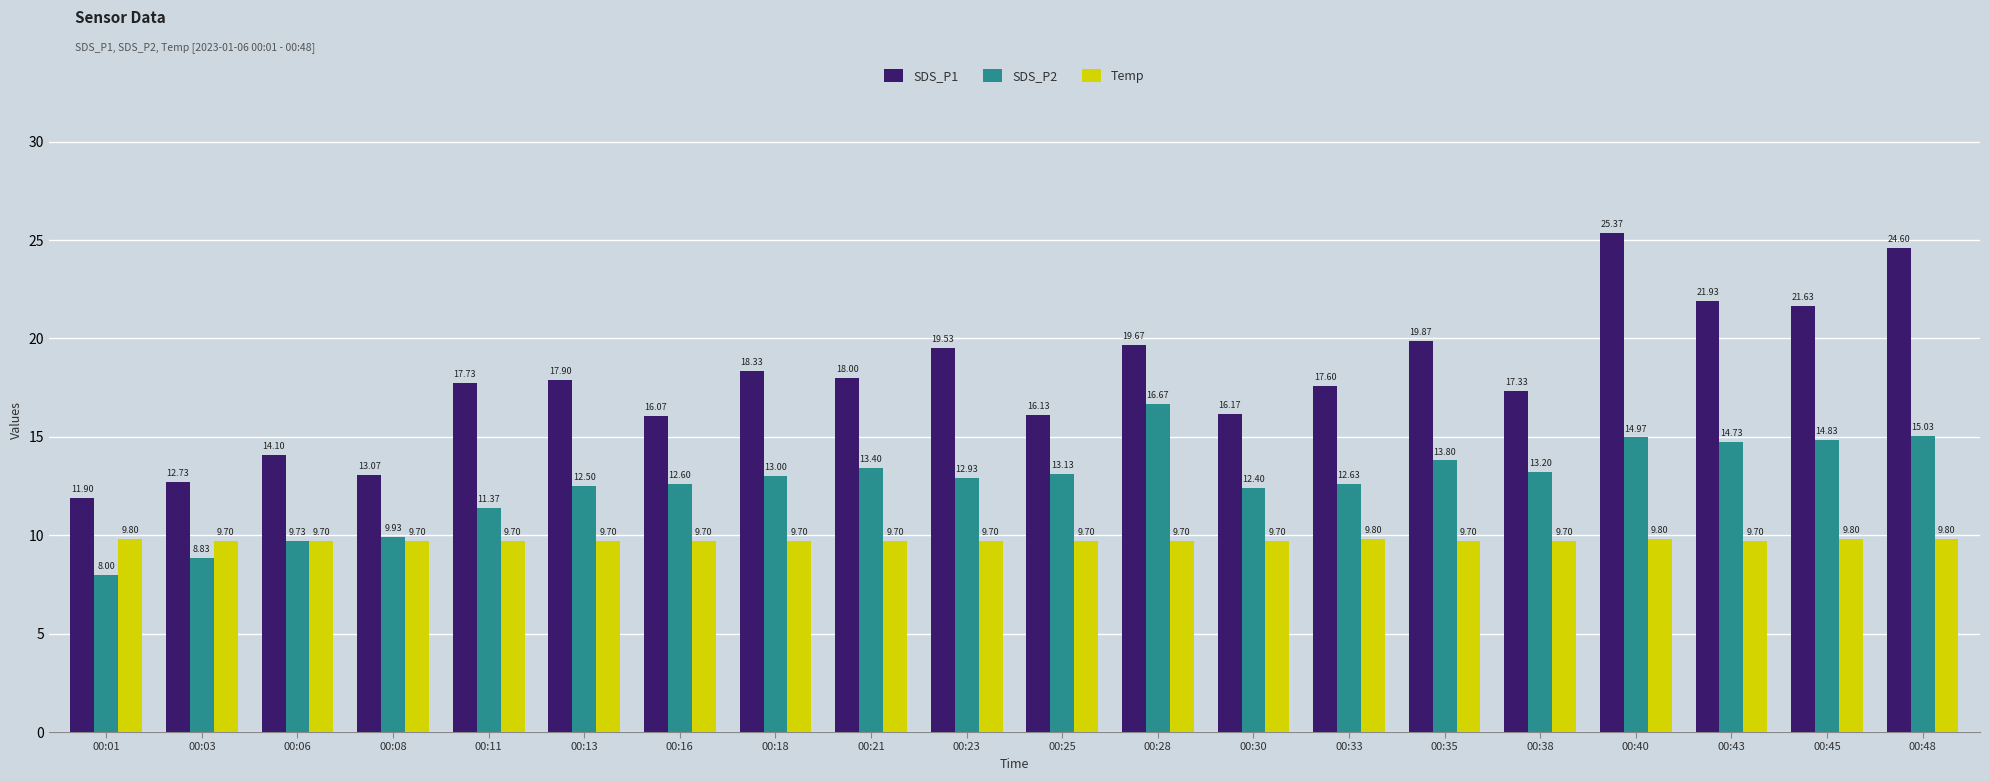

The value of SDS_P1 at 00:01 is 19.7. True or false?

False